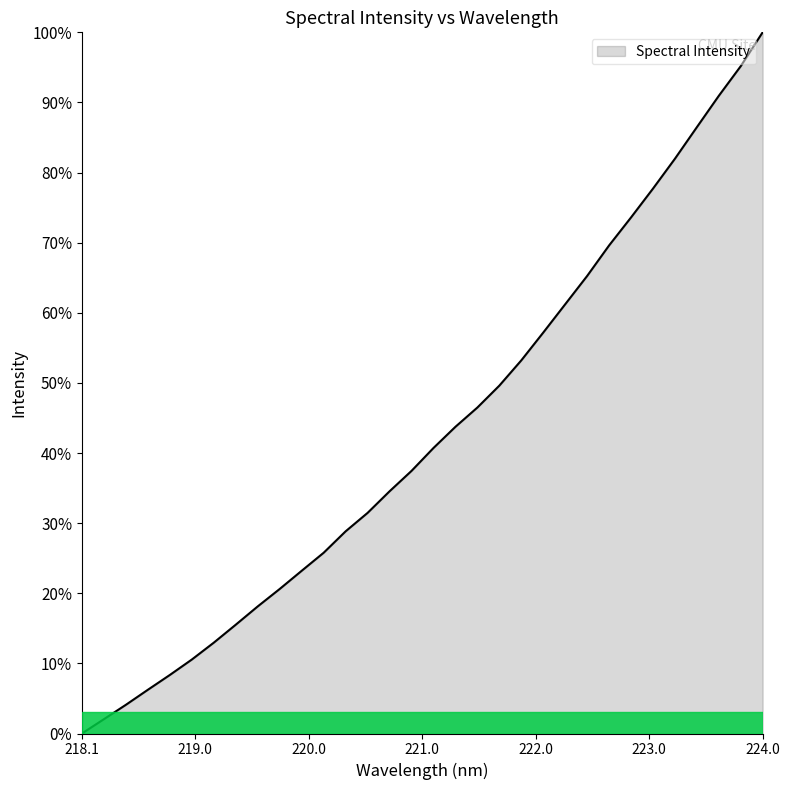

Reading left to right, extract all data points from this chart.

0.0	0.0	0.0	0.1	0.1	0.1	0.1	0.2	0.2	0.2	0.2	0.3	0.3	0.3	0.3	0.4	0.4	0.4	0.5	0.5	0.5	0.6	0.6	0.7	0.7	0.7	0.8	0.8	0.9	0.9	1.0	1.0